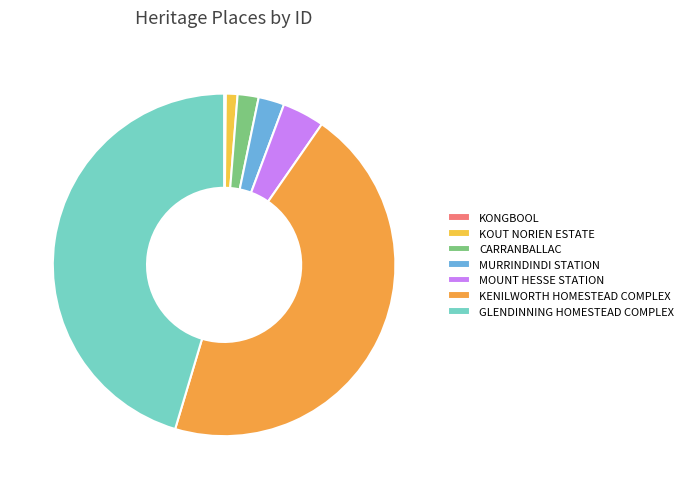

What percentage is the KOUT NORIEN ESTATE slice, to the nearest percent?

1%